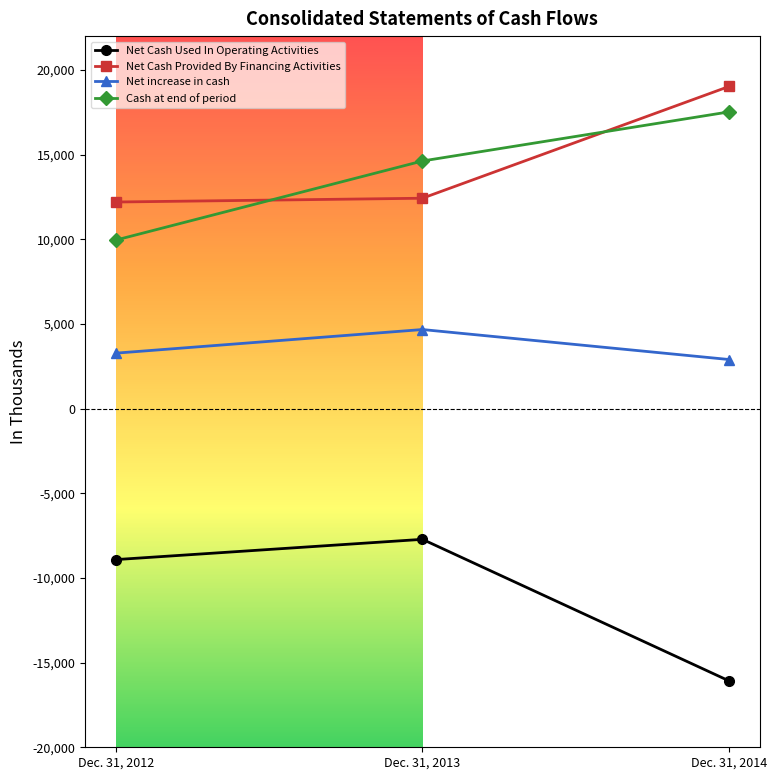

At which label does Net increase in cash reach its minimum?

Dec. 31, 2014